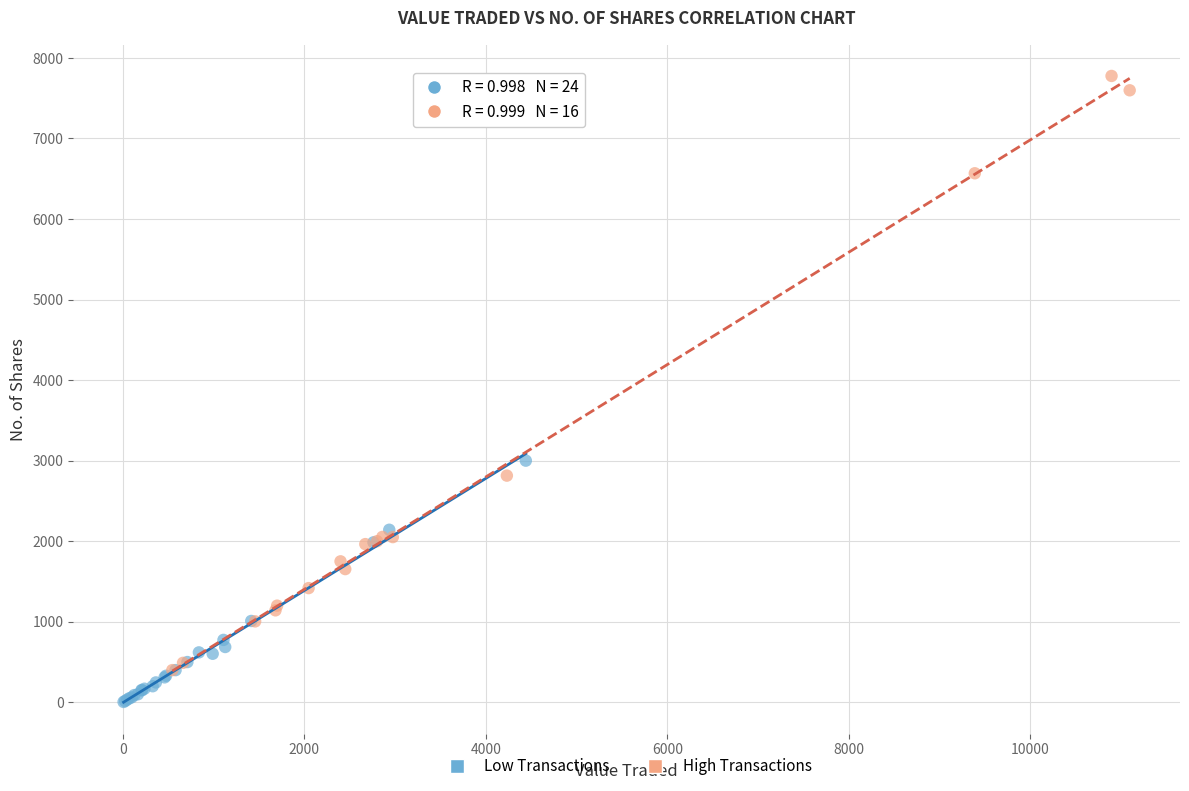

Which series reaches the minimum Y coordinate?

Low Transactions